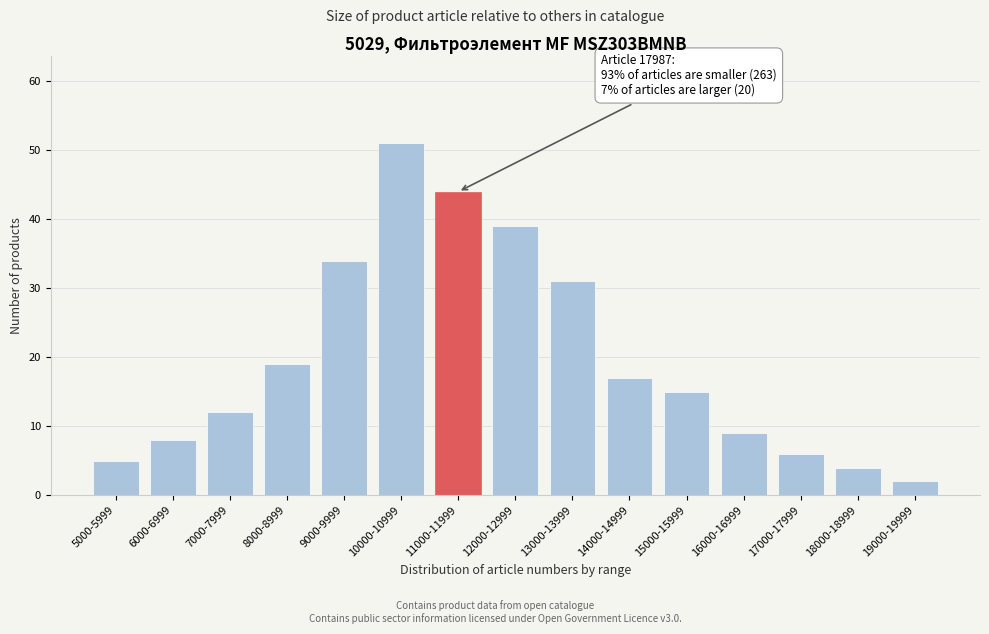

Reading left to right, list all the values displayed in this chart.

5000-5999=5	6000-6999=8	7000-7999=12	8000-8999=19	9000-9999=34	10000-10999=51	11000-11999=44	12000-12999=39	13000-13999=31	14000-14999=17	15000-15999=15	16000-16999=9	17000-17999=6	18000-18999=4	19000-19999=2